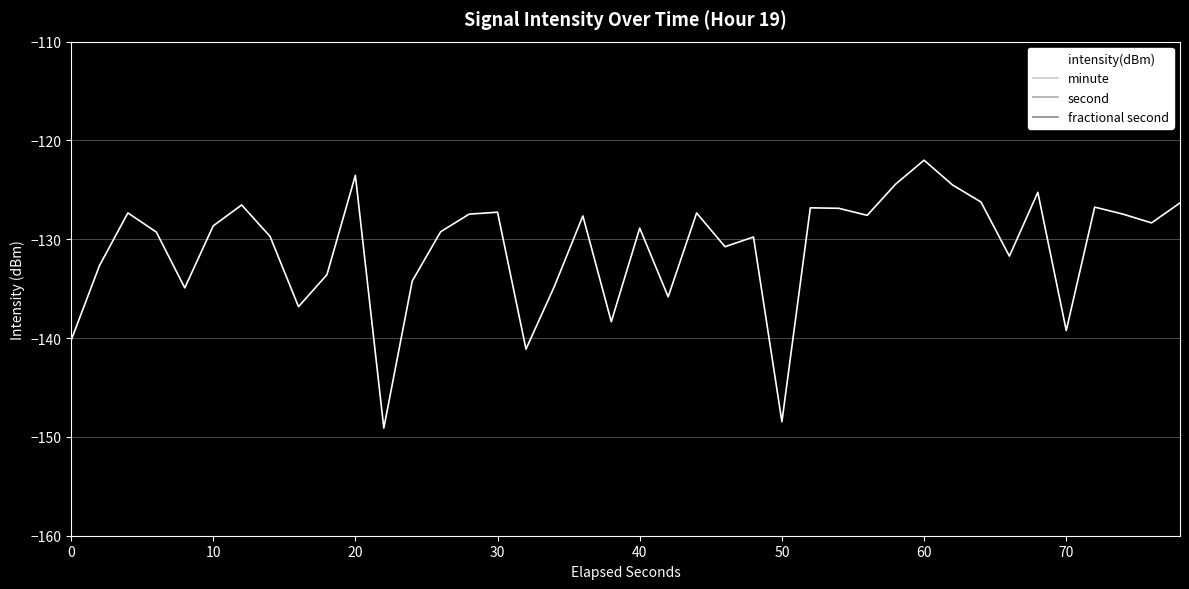

At how many categories does at least one series exceed -16?

40